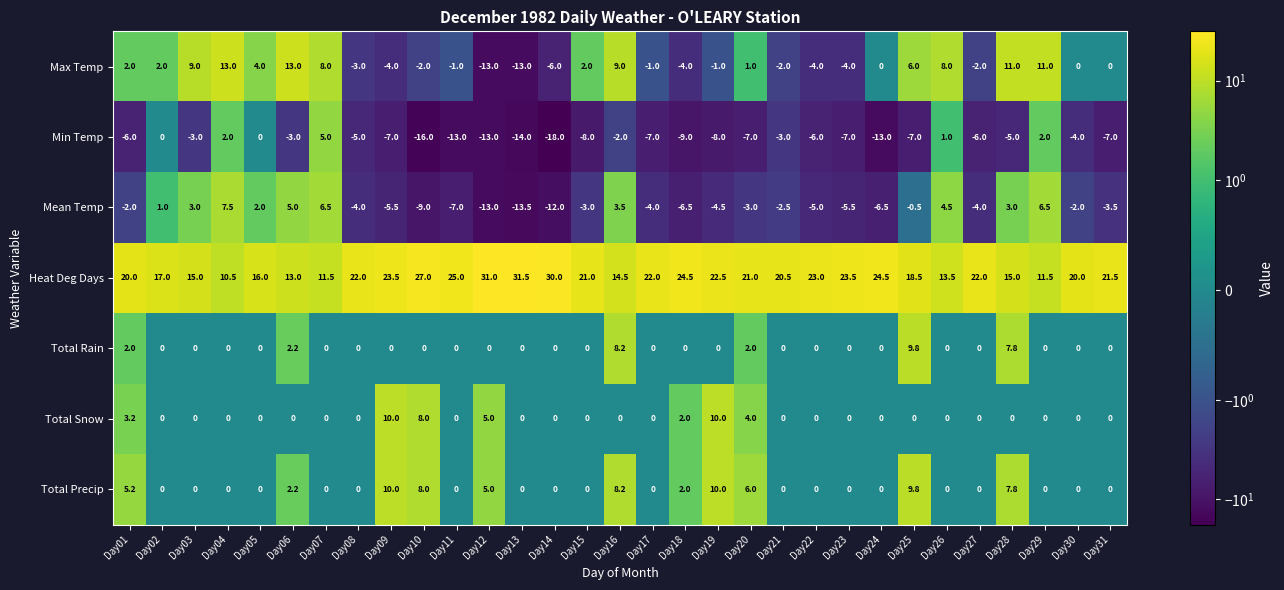

What is the average value of the Total Precip series?

2.4